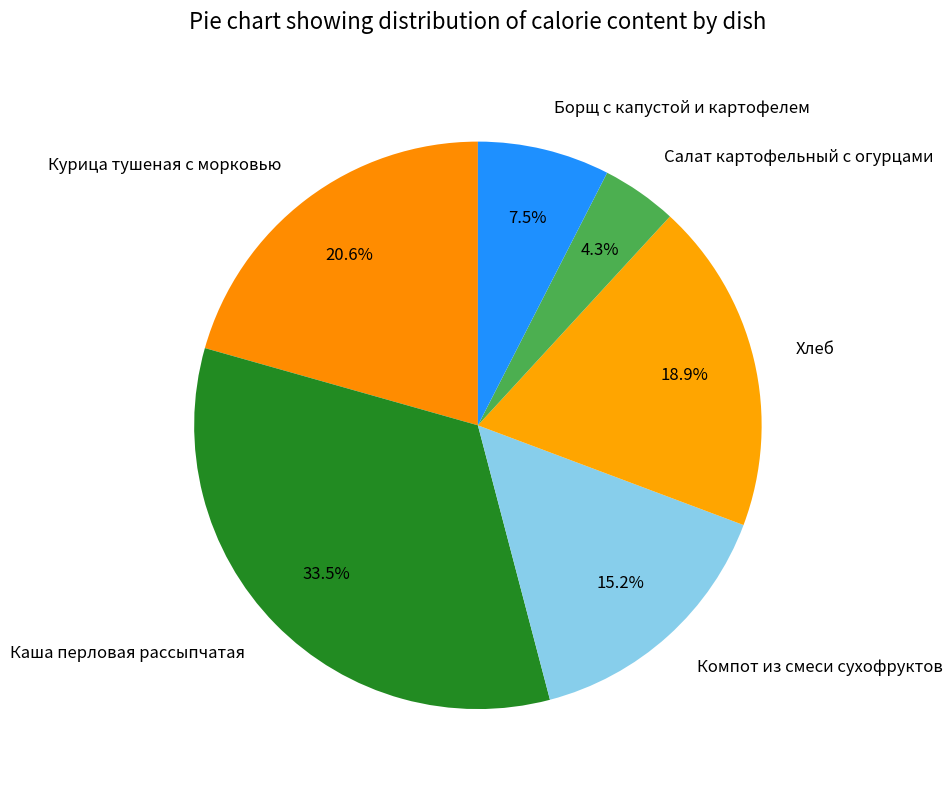

Is the sum of Курица тушеная с морковью and Борщ с капустой и картофелем greater than half?

No